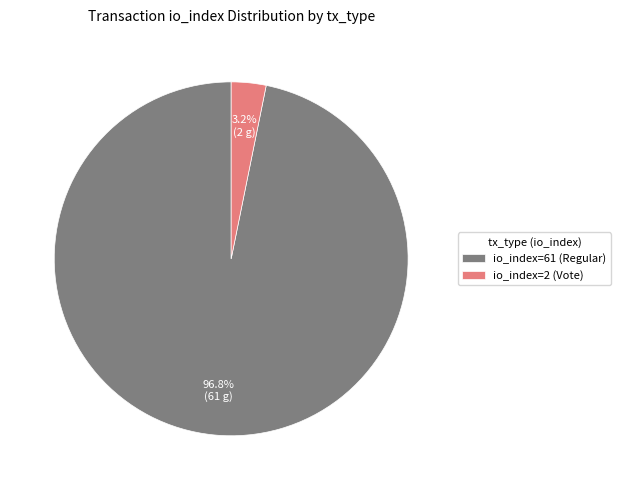

Rank the categories by value from highest to lowest.

io_index=61 (Regular), io_index=2 (Vote)